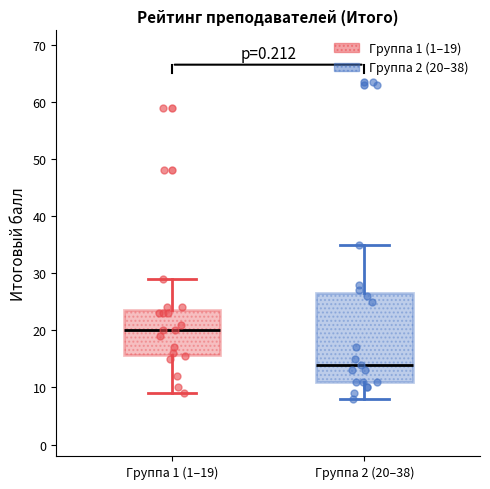

Which box is the tallest, from its lower edge to its upper edge?

Группа 2 (20–38)